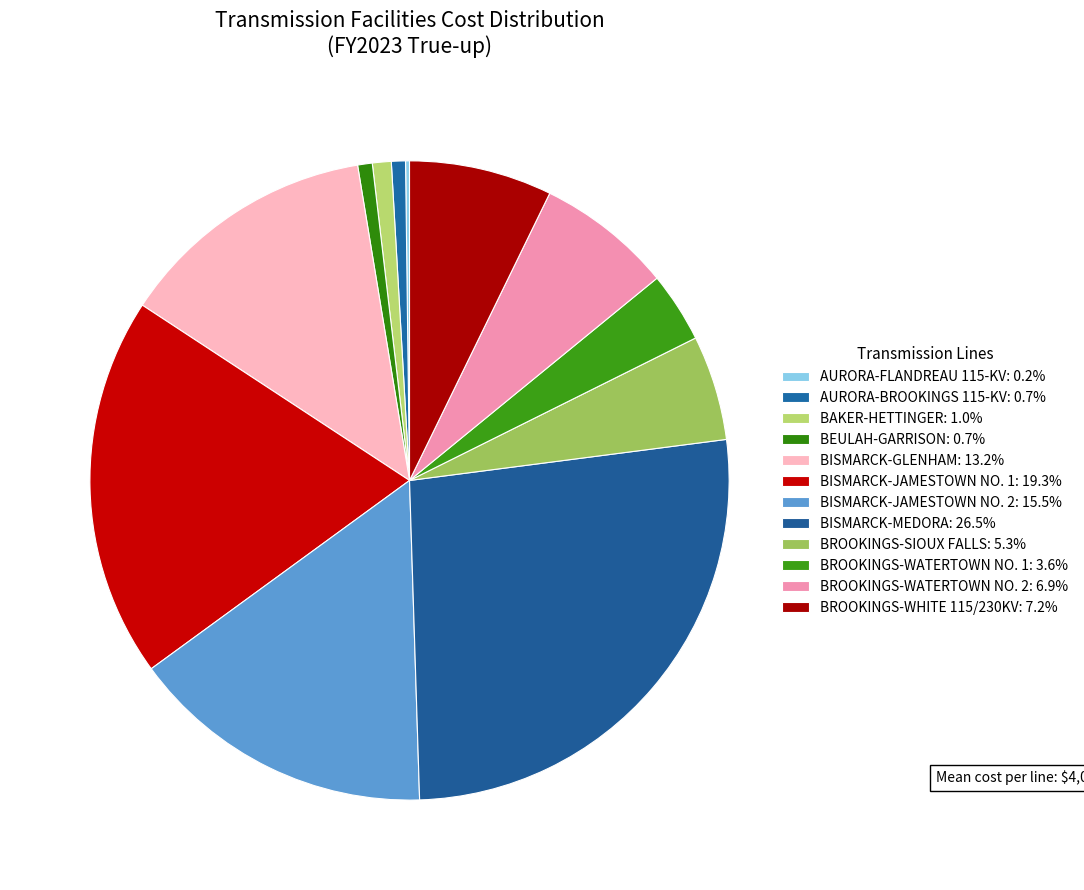

Which category has the biggest portion of the pie?

BISMARCK-MEDORA